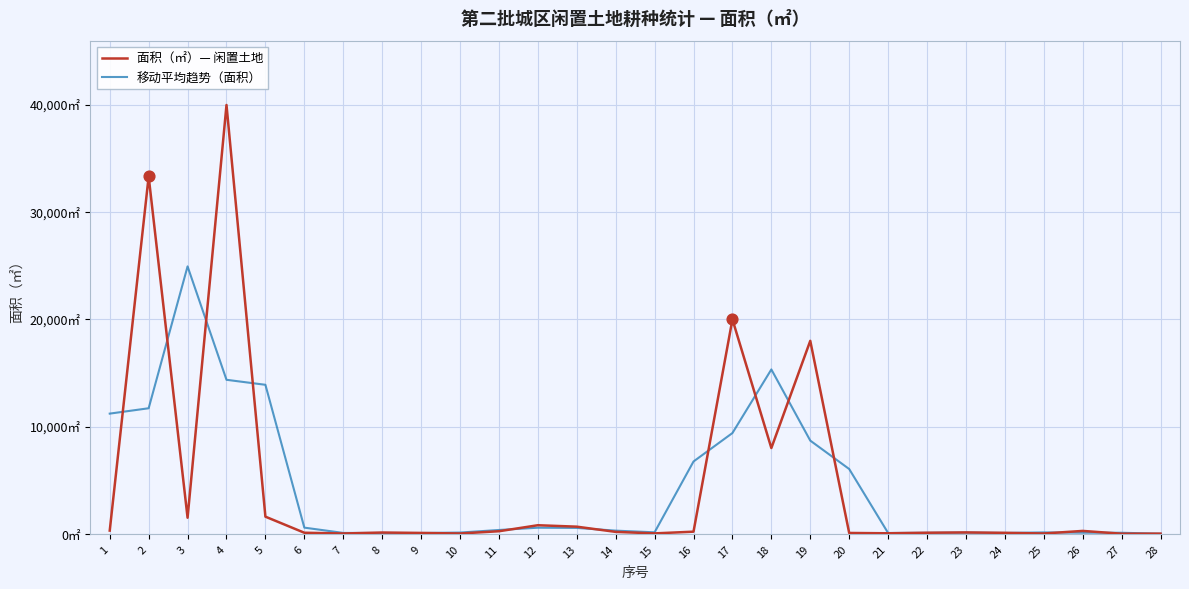

What is the total value across all series at 18?

23333.3